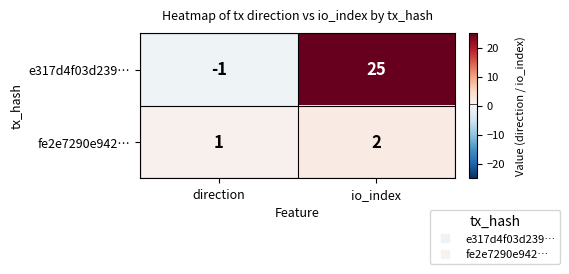

Between direction and io_index, which series saw the biggest shift?

e317d4f03d239…